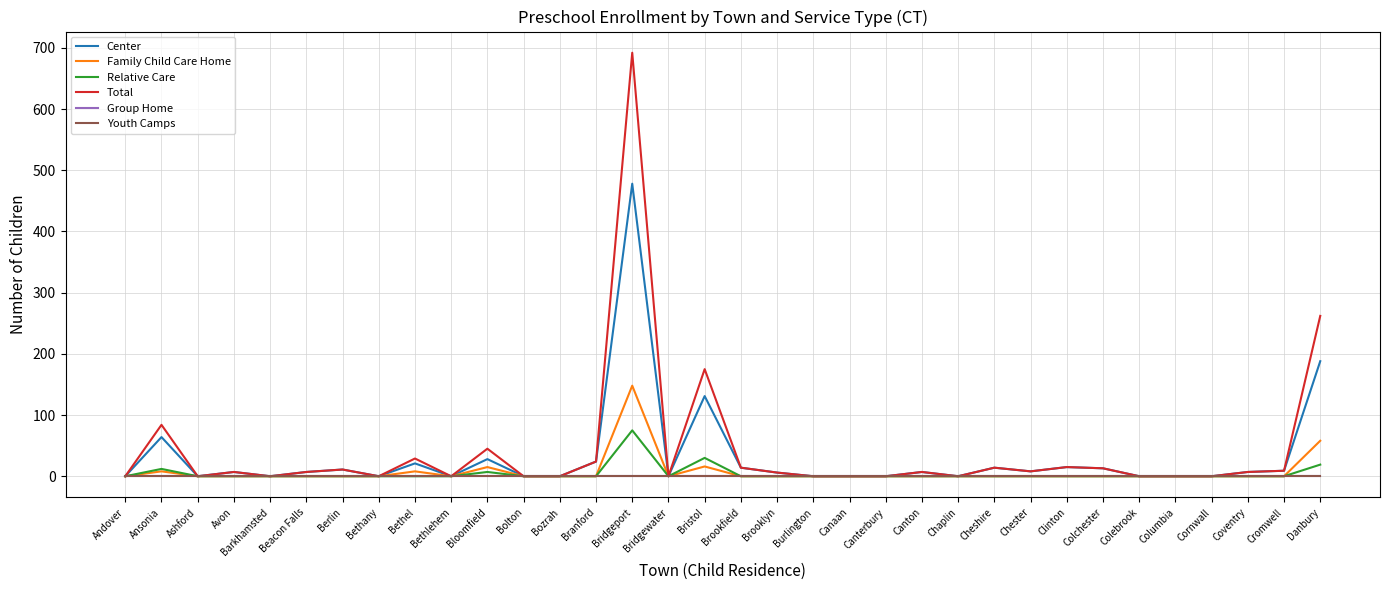

What is the average value of the Center series?

31